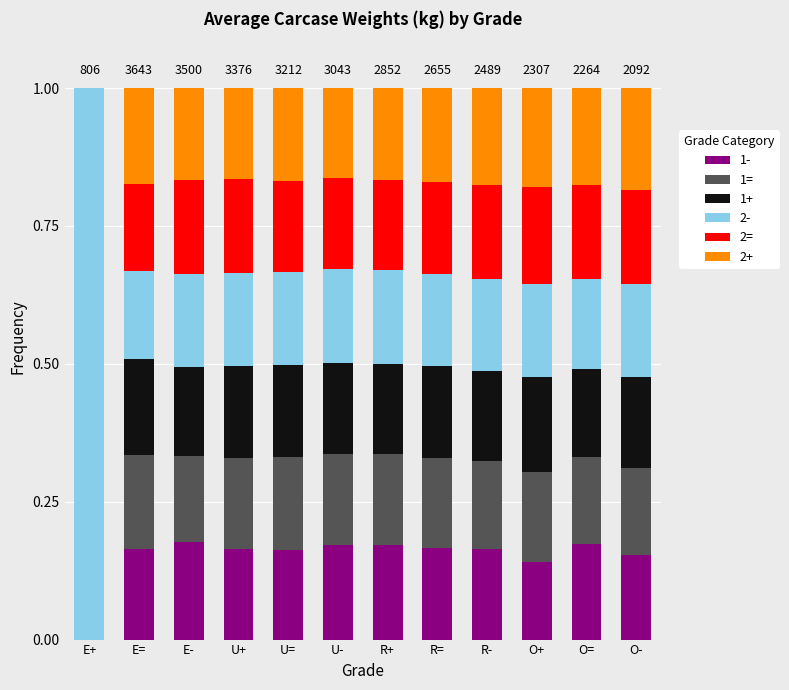

What is the total value across all series at E=?

1.0